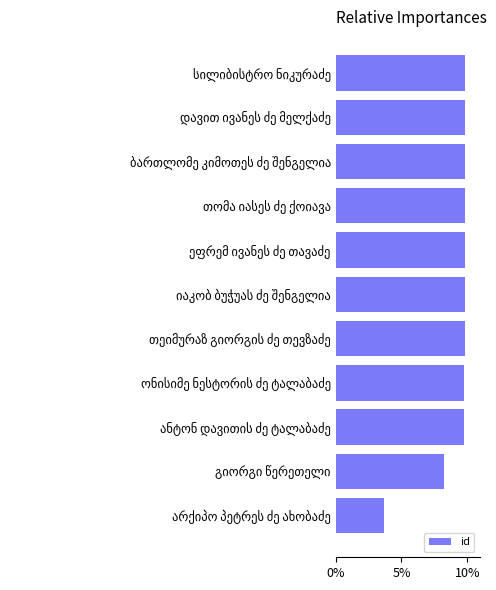

Does the chart contain any negative values?

No